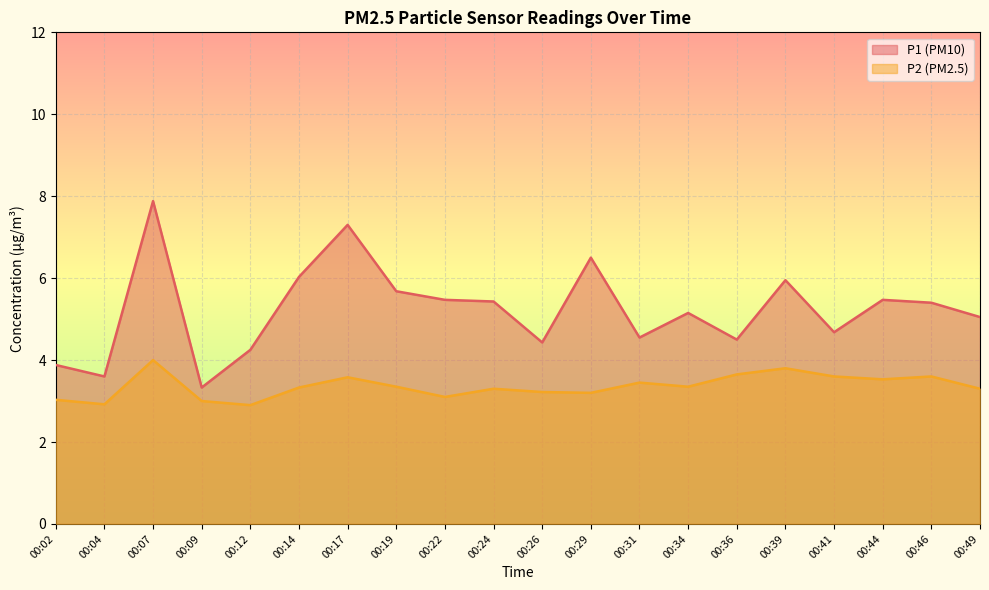

Read the P2 value at 00:31.

3.5